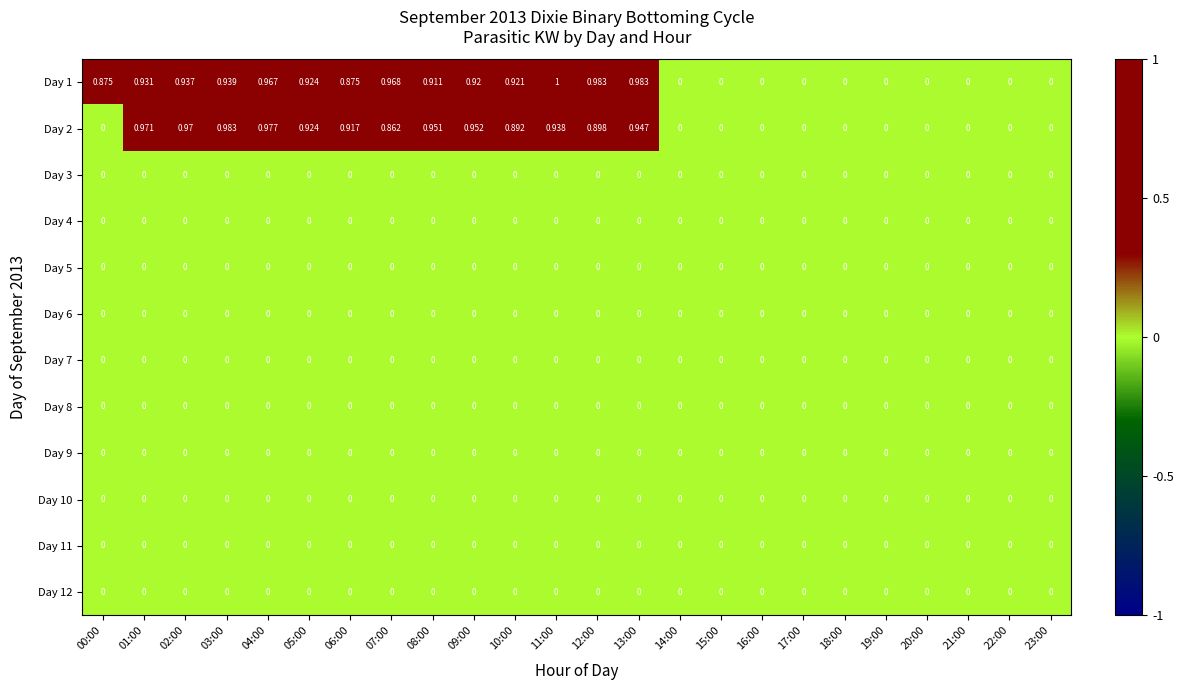

Which label corresponds to the largest value in the chart?

11:00